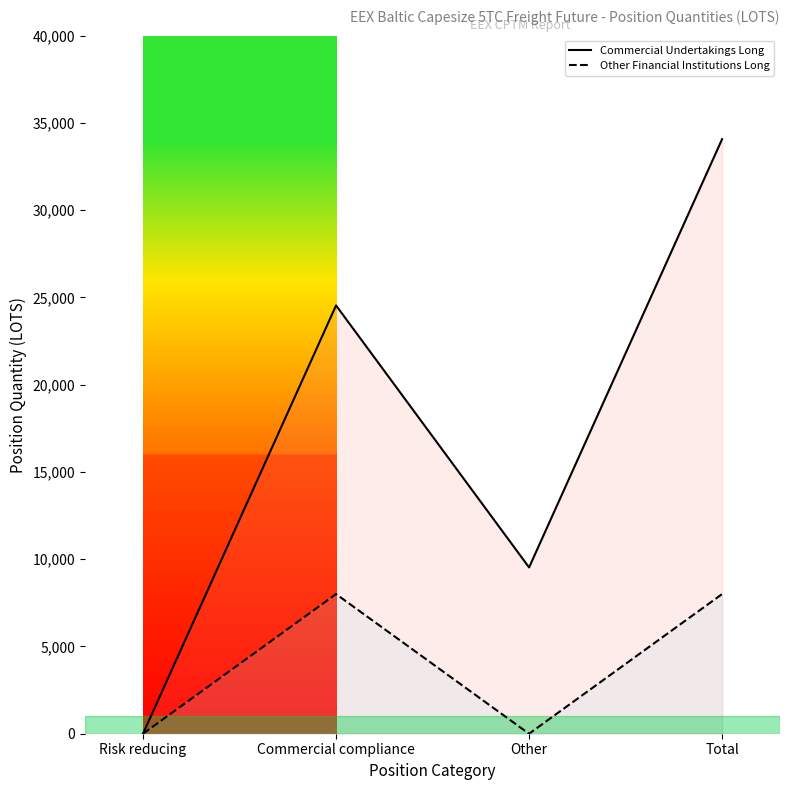

True or false: Commercial Undertakings Long and Other Financial Institutions Long intersect in this chart.

False